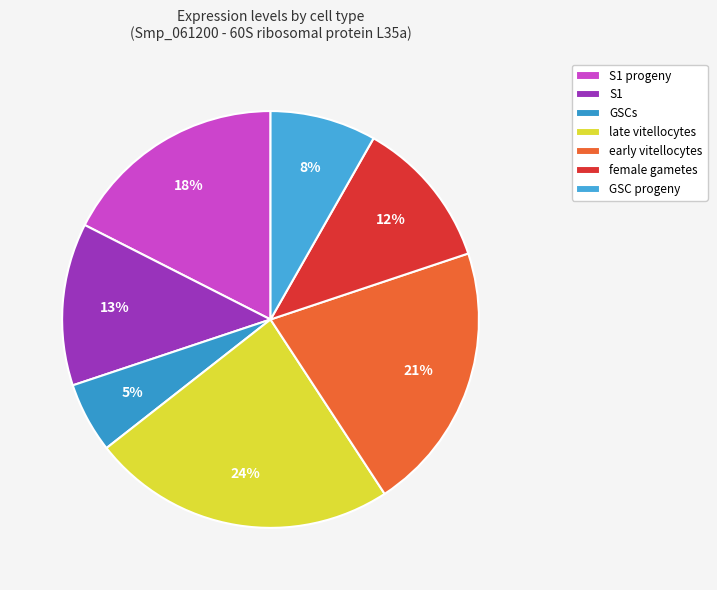

Which category has the smallest portion of the pie?

GSCs